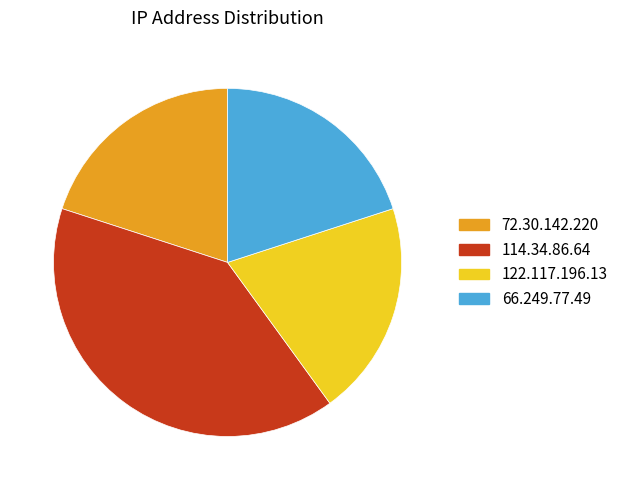

True or false: 66.249.77.49 accounts for 20% of the total.

True